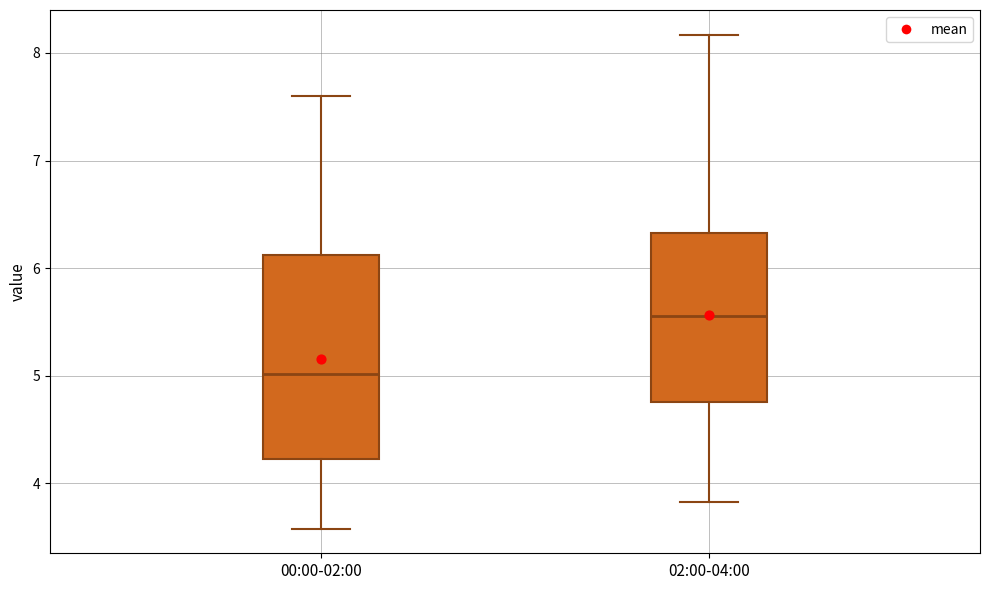

Reading left to right, transcribe this box plot: for each box, give where its median line is, the range the box spans, and where its two whiskers end, as read against the y-axis. The values are not printed on the chart, so give them approximately, as read against the axis.

00:00-02:00: median 5.0, box 4.2 to 6.1, whiskers 3.6 to 7.6
02:00-04:00: median 5.6, box 4.8 to 6.3, whiskers 3.8 to 8.2